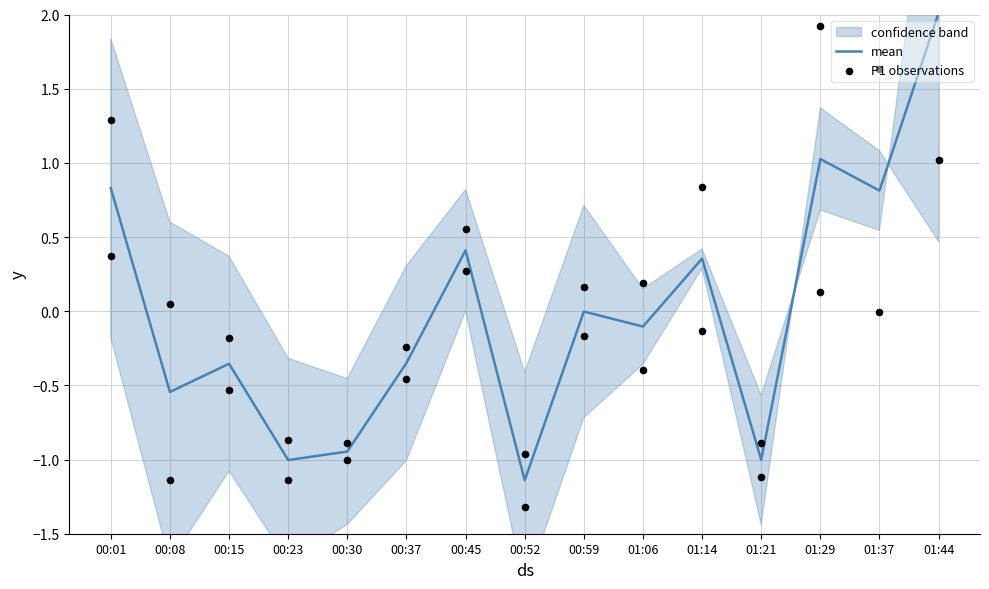

Which series has the largest Y range (max minus min)?

P1 observations